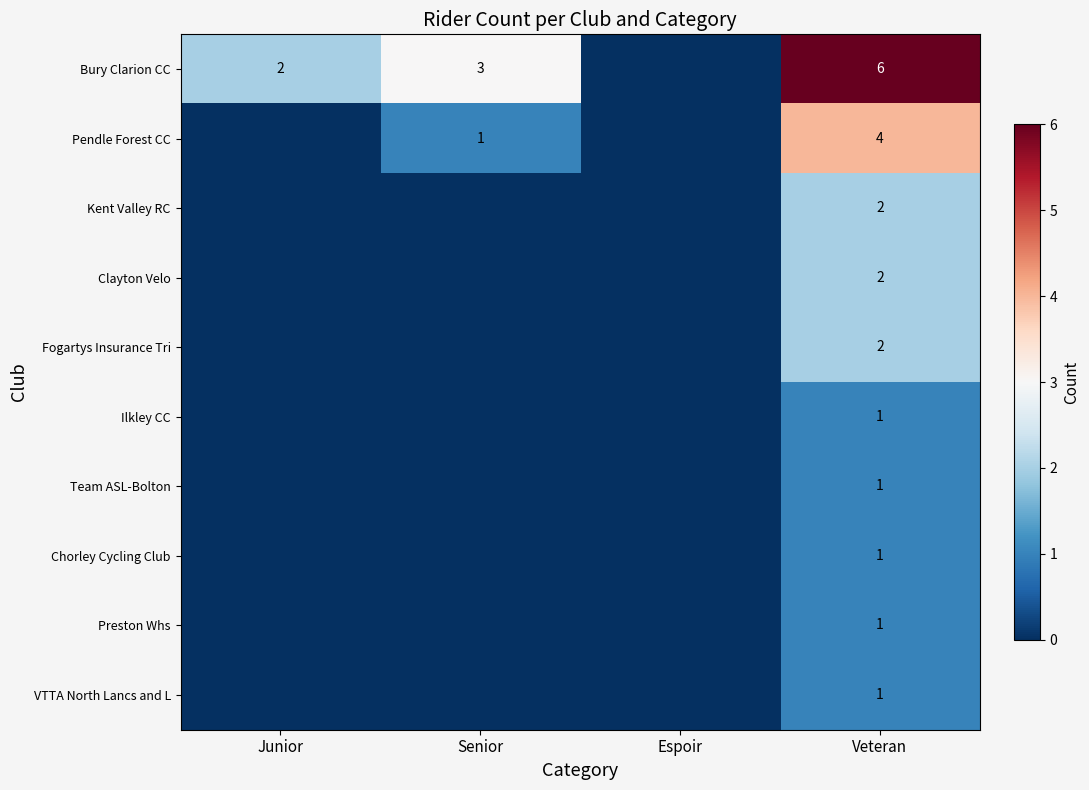

Is it true that Bury Clarion CC equals 1 at Junior?

False